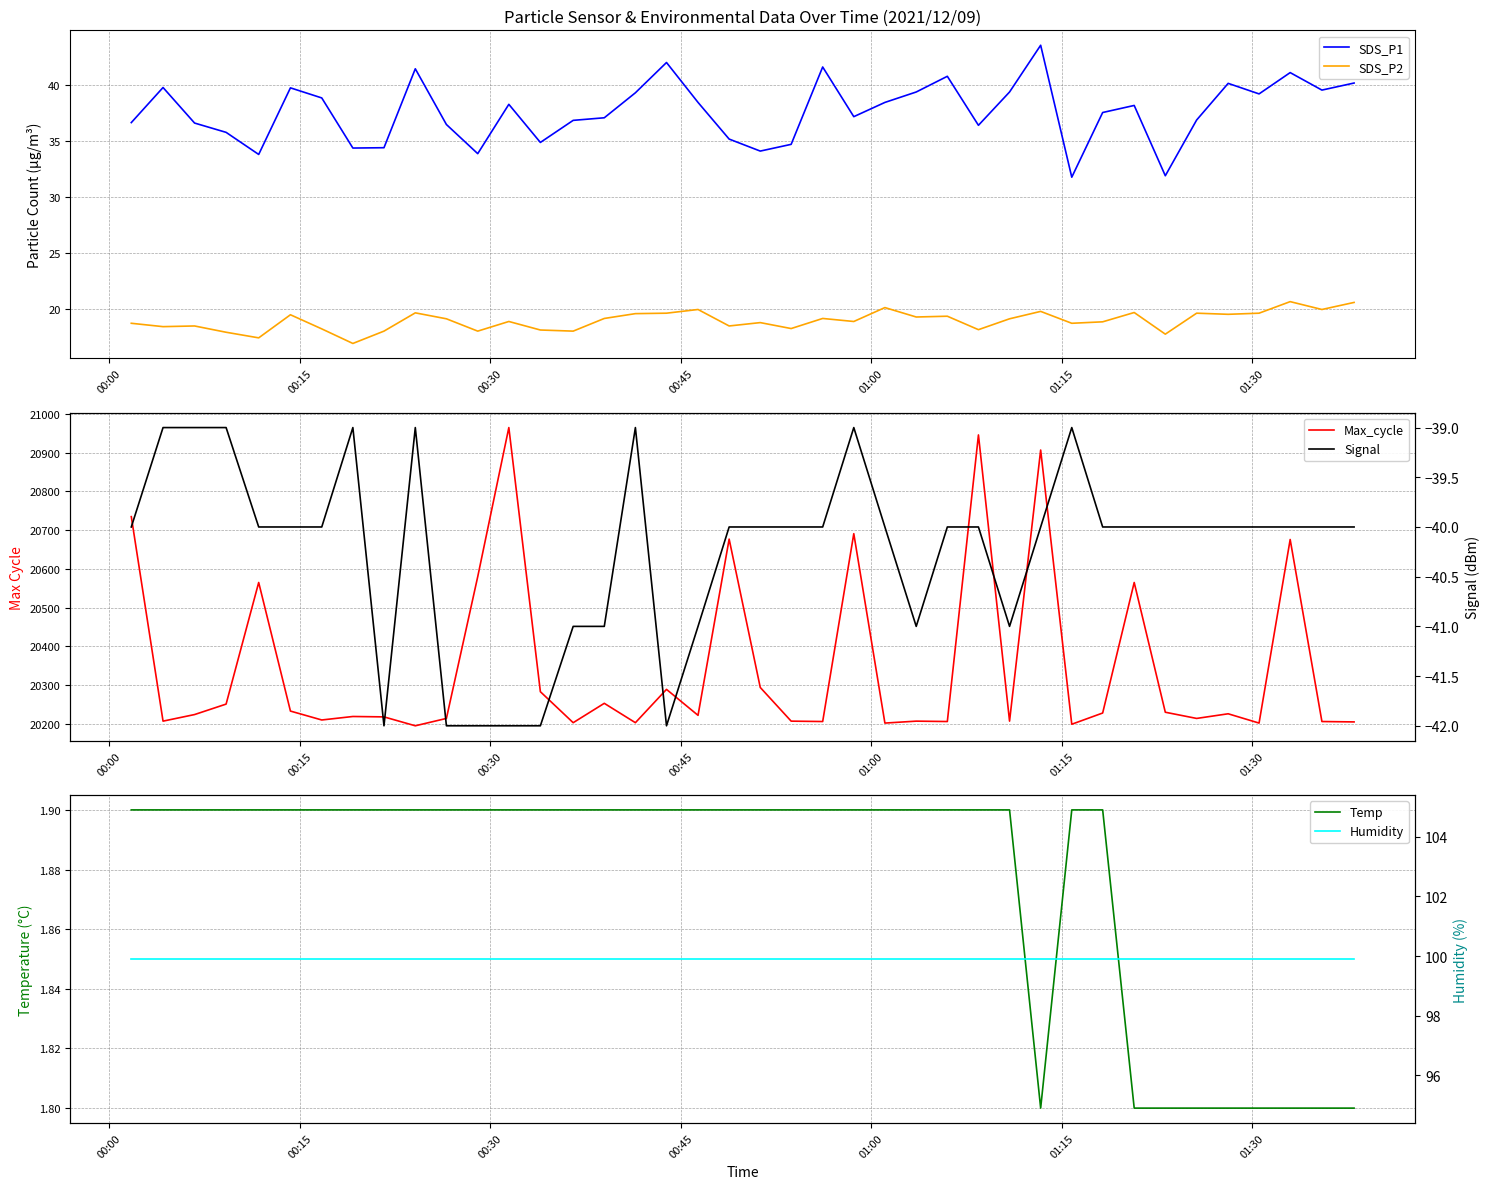

True or false: SDS_P1 and SDS_P2 cross at least once.

False